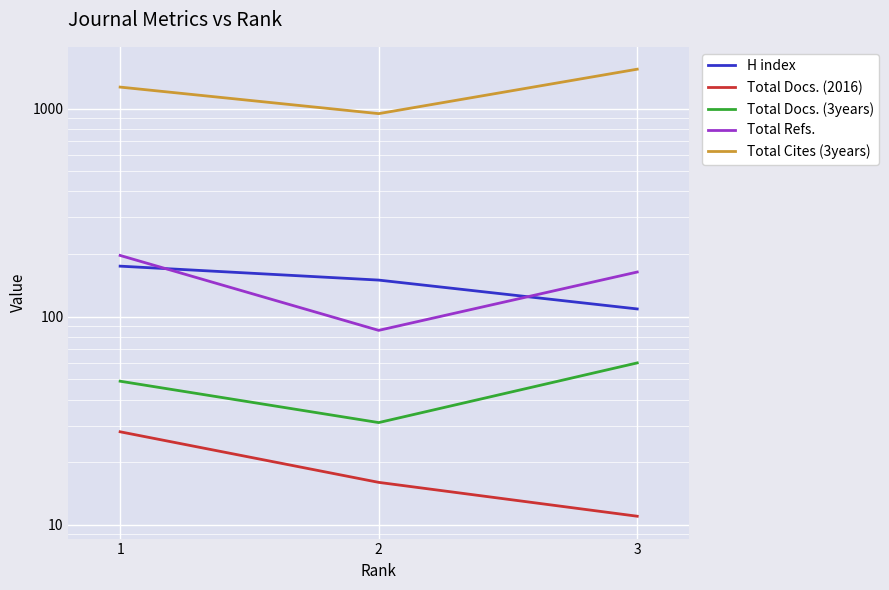

How many Total Refs. values are between 86 and 197?

3